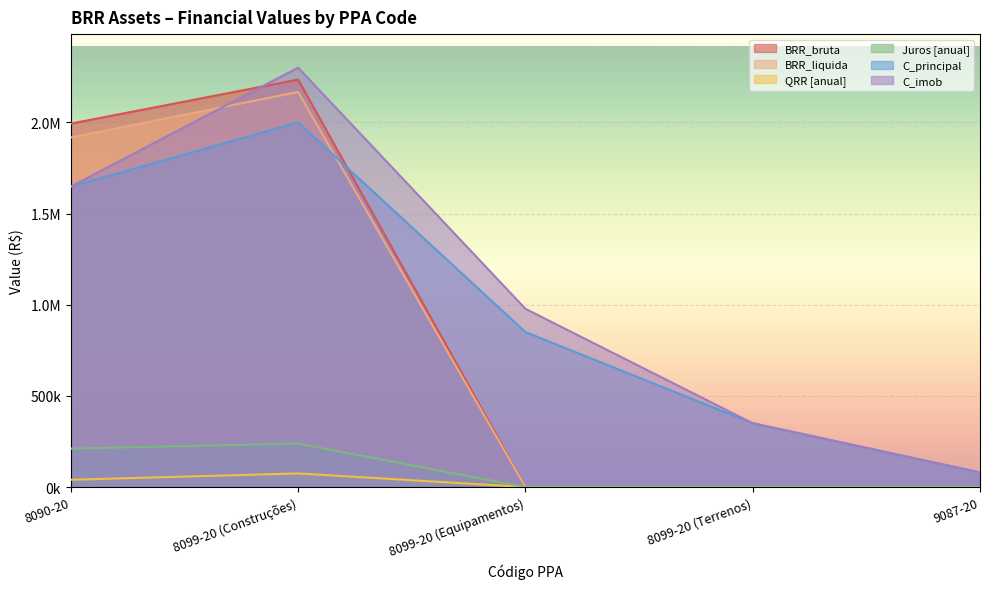

True or false: C_imob has a value of 2219136.2 at 8090-20.

False